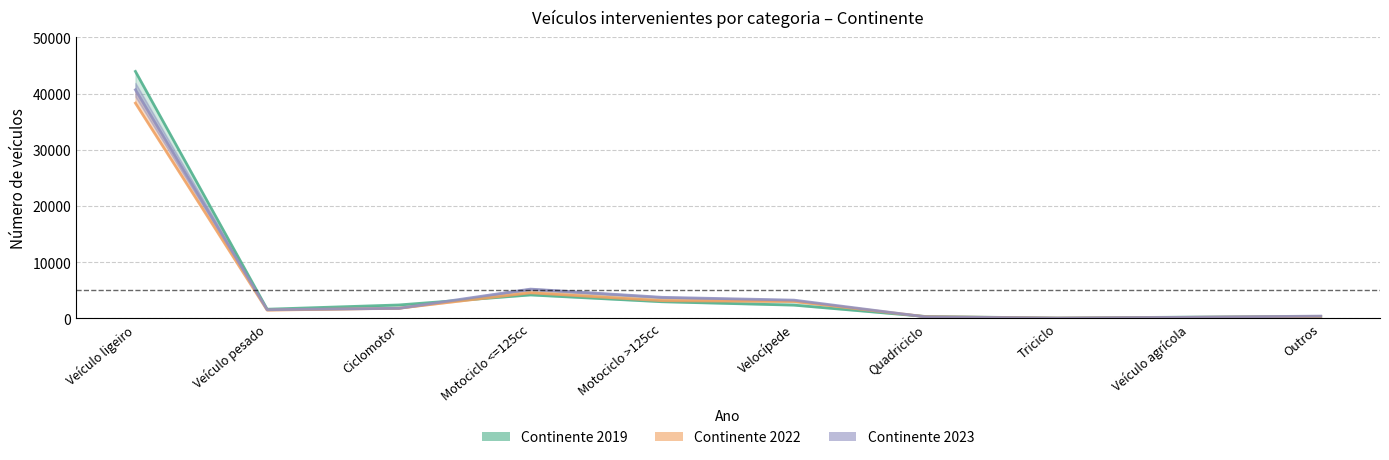

Where does the Continente 2019 series first go above 2344?

Veículo ligeiro